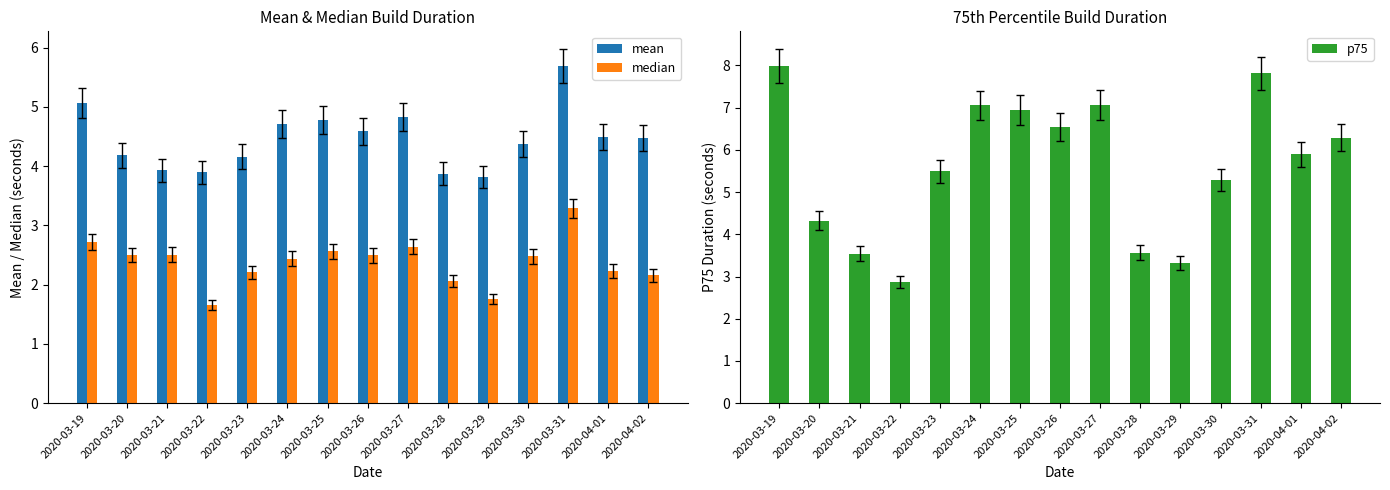

At which label does mean reach its minimum?

2020-03-29